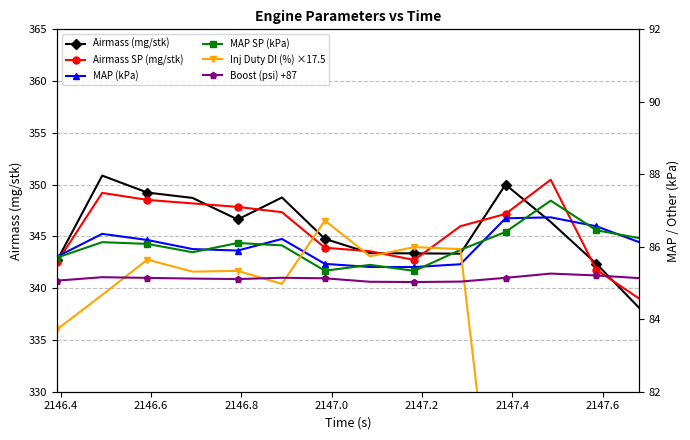

Is the value of Boost (psi) +87 at 13 greater than the value of Airmass (mg/stk) at 2146.6?

No